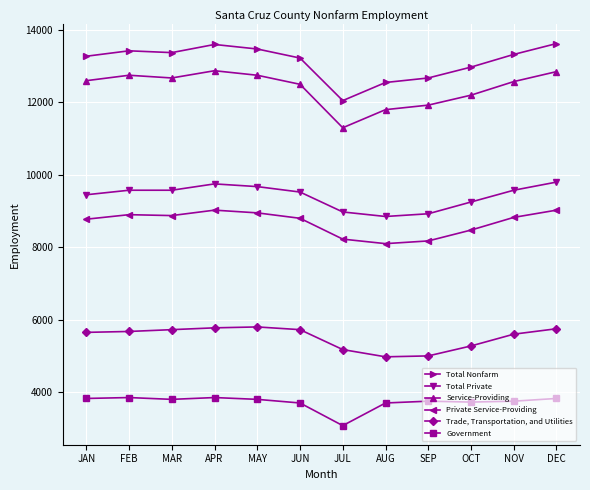

True or false: Private Service-Providing has more than 0 interior local peaks.

True